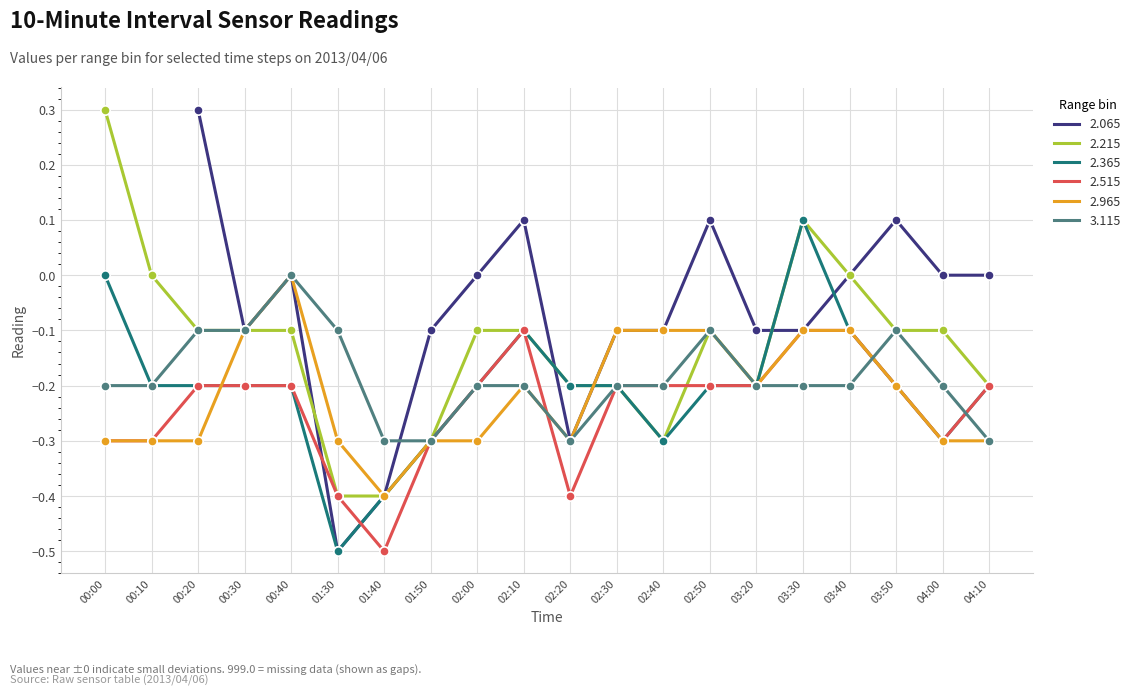

Which series contains the highest Y value?

2.215